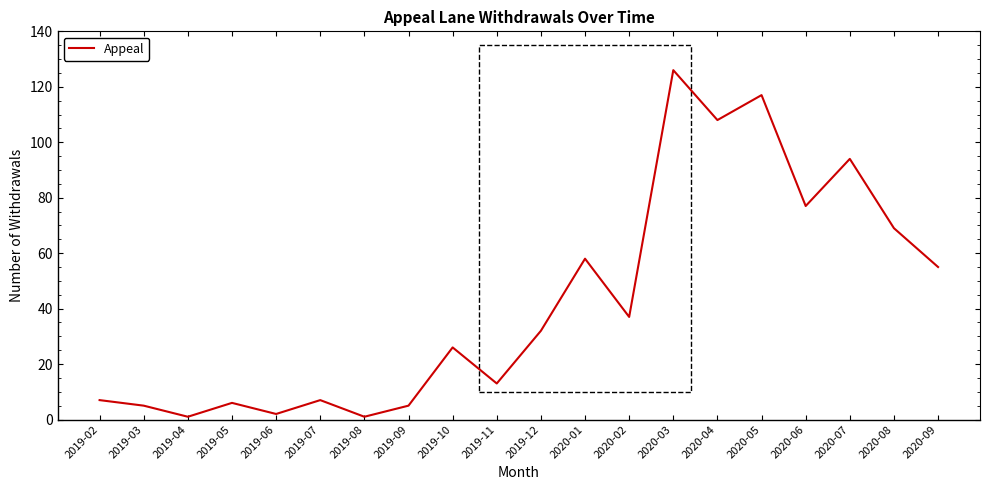

Count the number of data series in this chart.

1